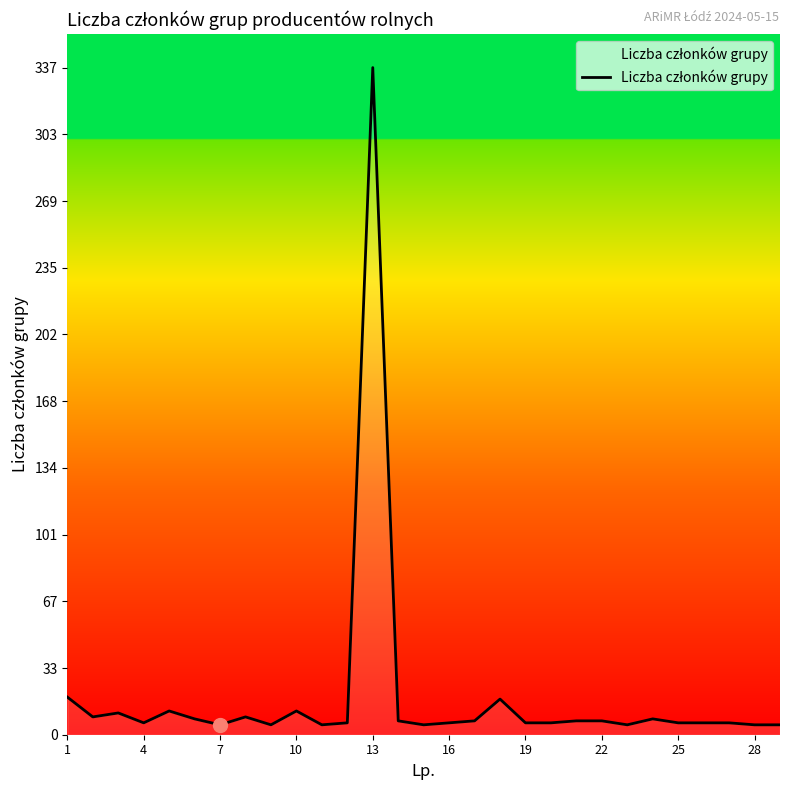

What is the greatest value displayed?

337